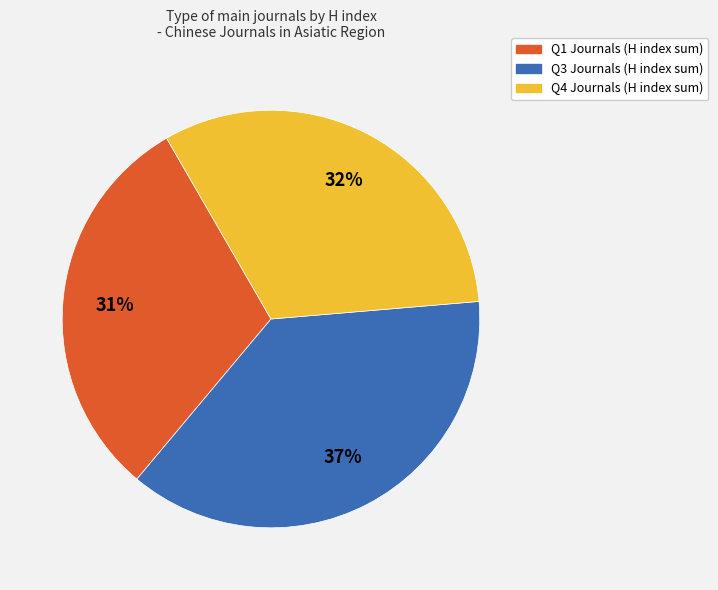

How many segments does this pie chart have?

3